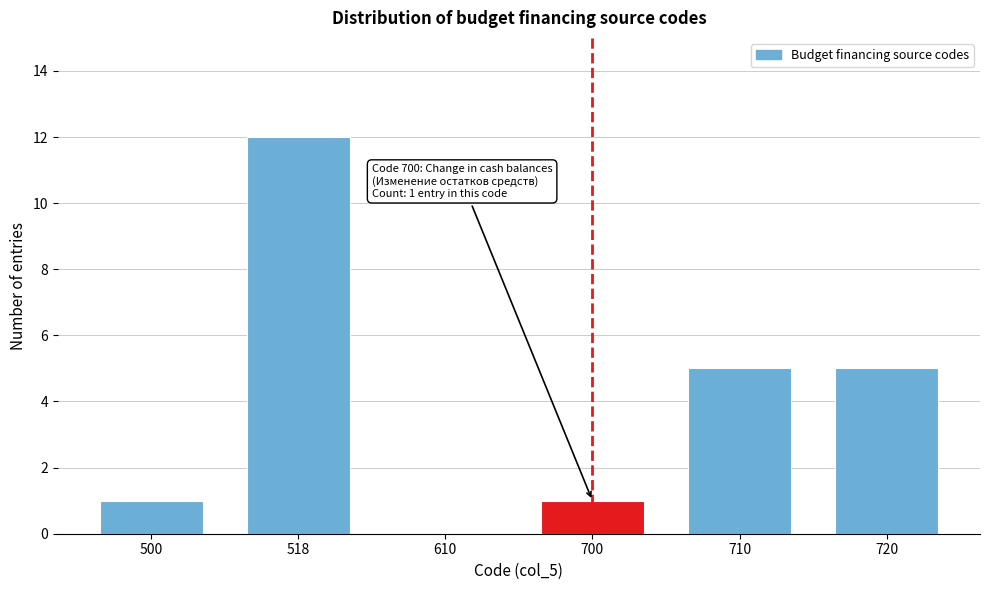

Reading right to left, transcribe all the data shown in this chart.

720=5	710=5	700=1	610=0	518=12	500=1